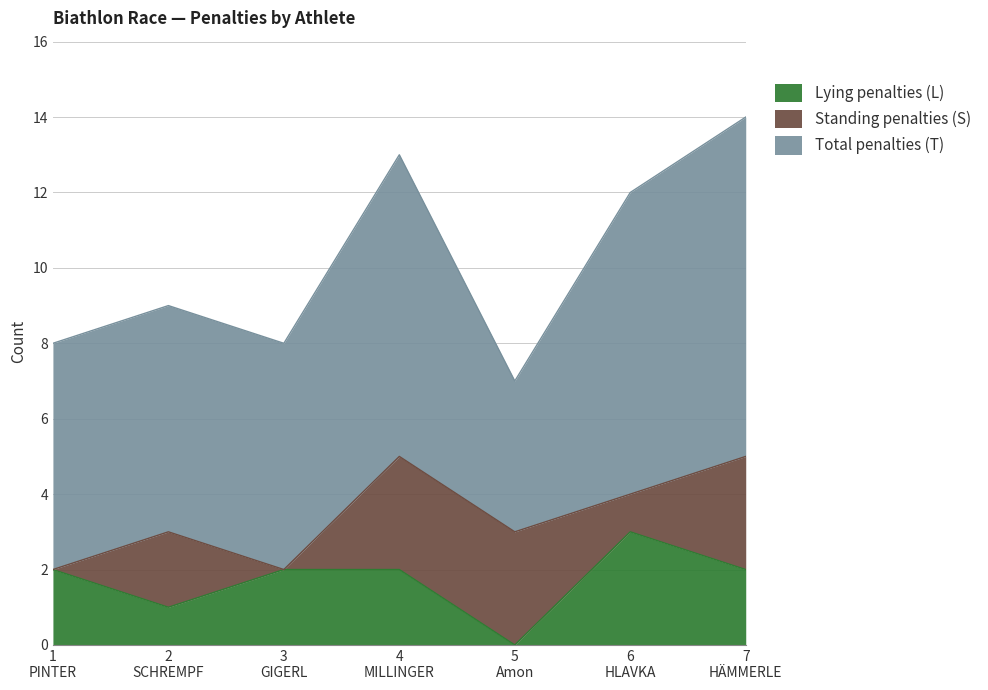

At which category is the sum across all series the highest?

7
HÄMMERLE